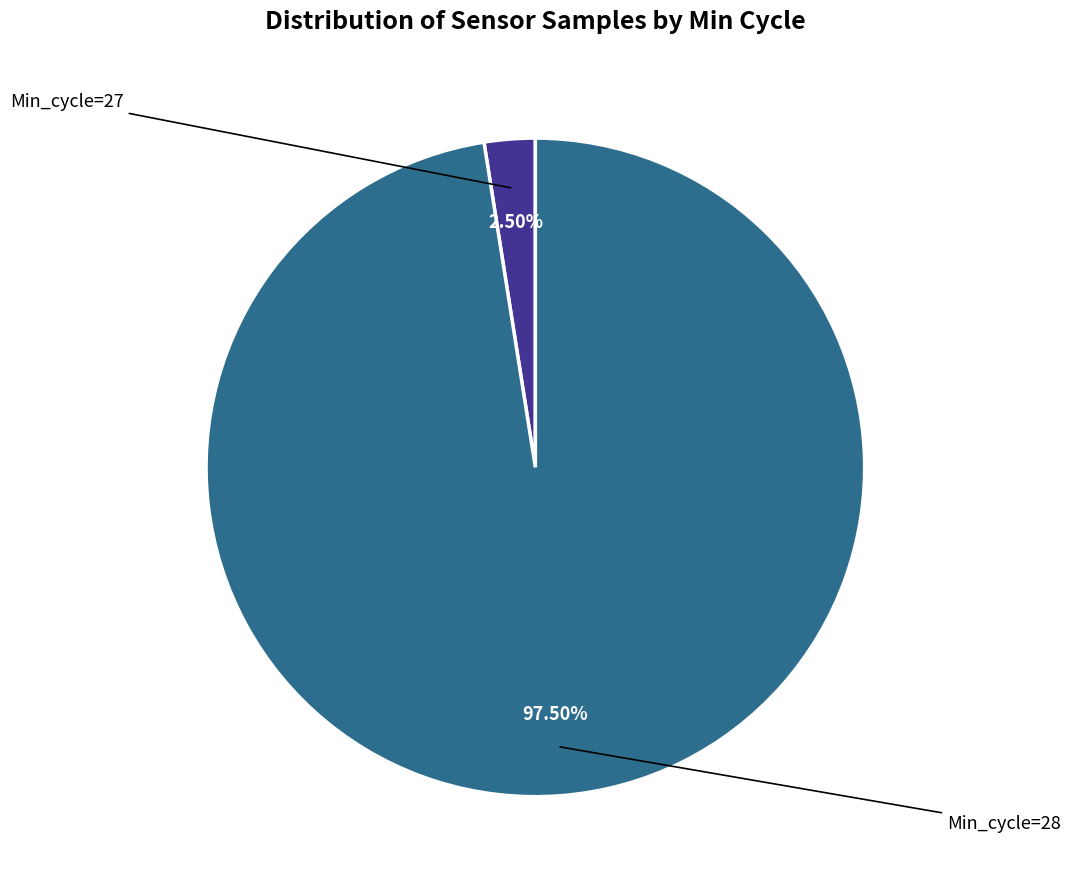

Is there any slice that represents more than half of the pie?

Yes